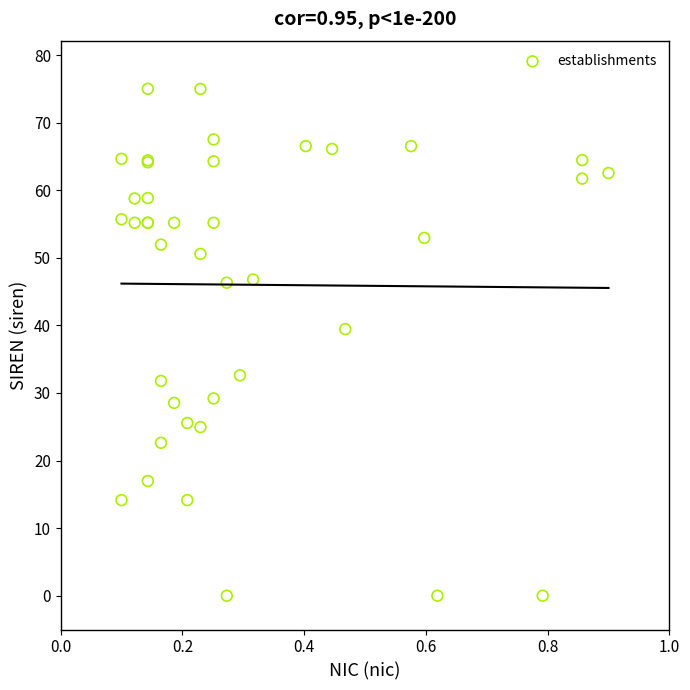

What Y value in the scatter plot is closest to 37?

39.4